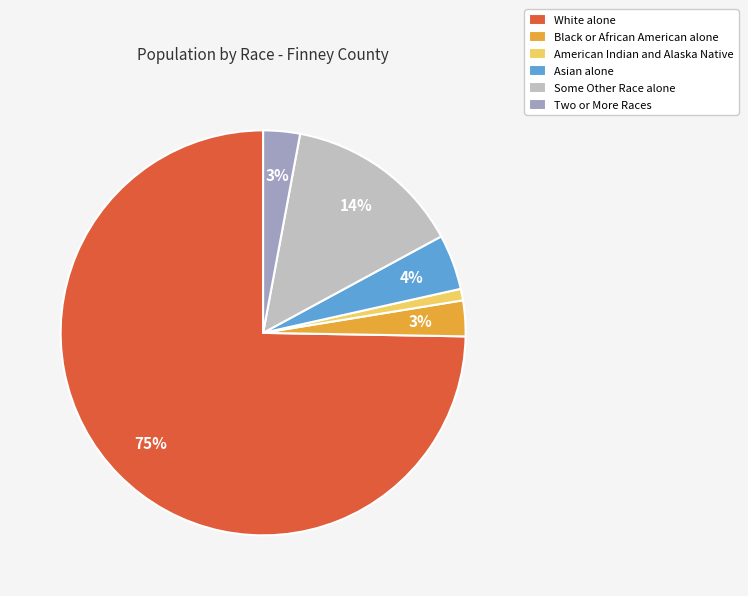

To the nearest percent, what is the difference between the Some Other Race alone and Asian alone slice percentages?

10%